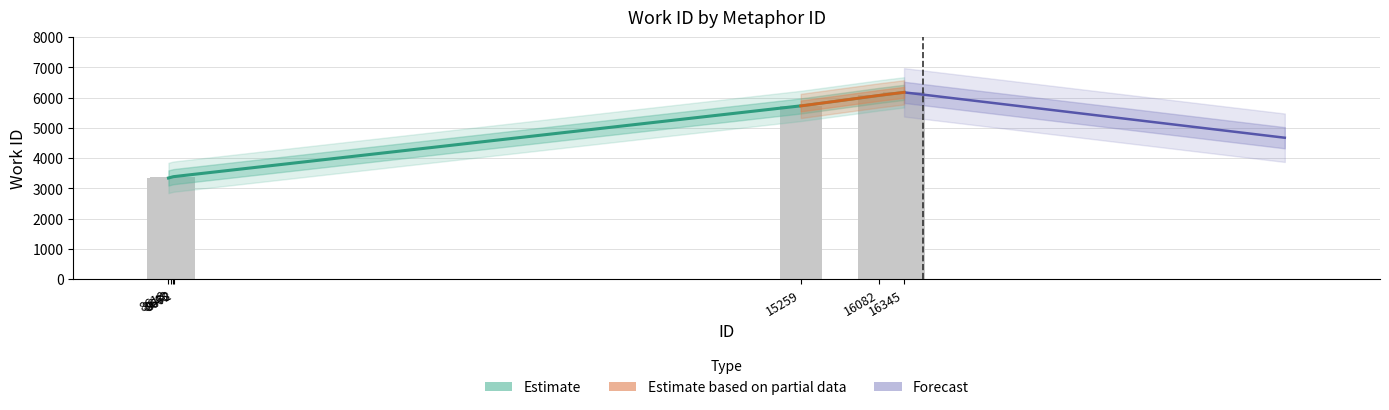

What is the minimum value shown in the chart?

3345